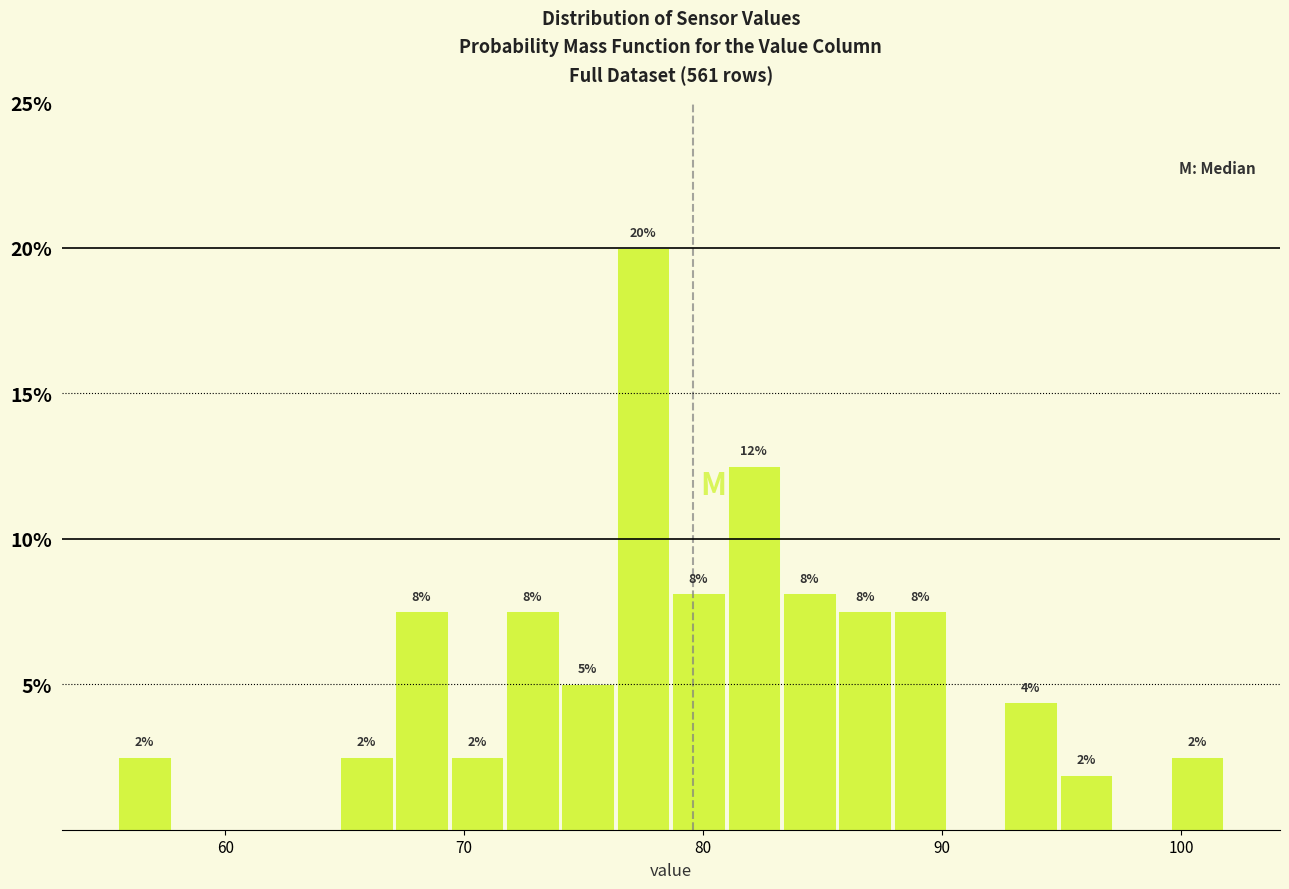

Read against the x-axis, roughly where is the centre of the tallest bar?

77